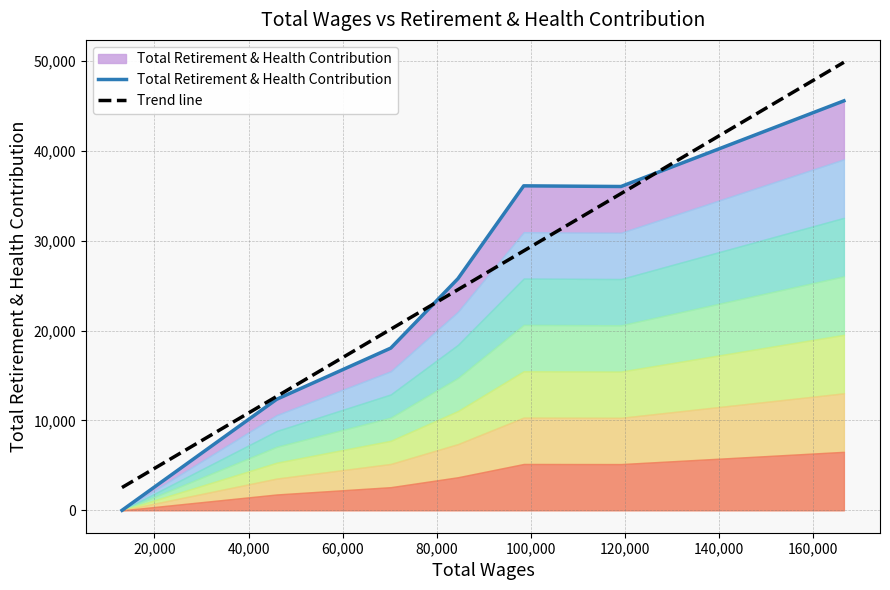

What is the highest value of the Trend line series?

49839.6